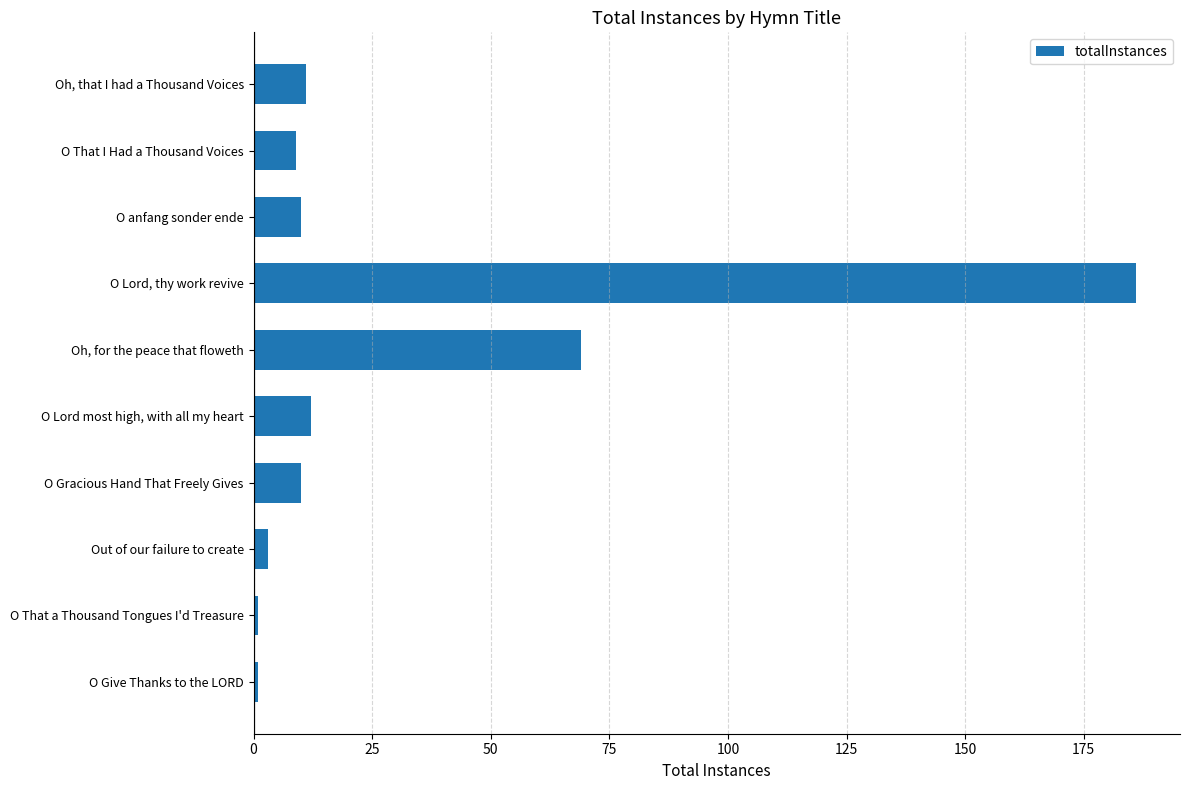

How many data points does each series have?

10